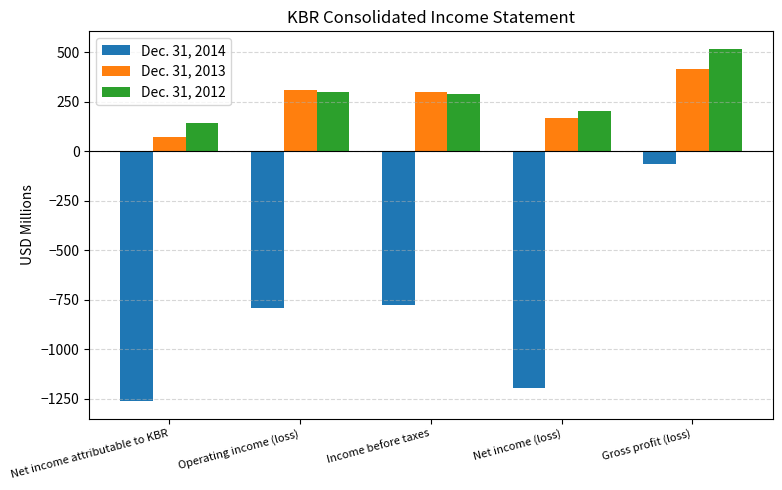

How many data points does each series have?

5